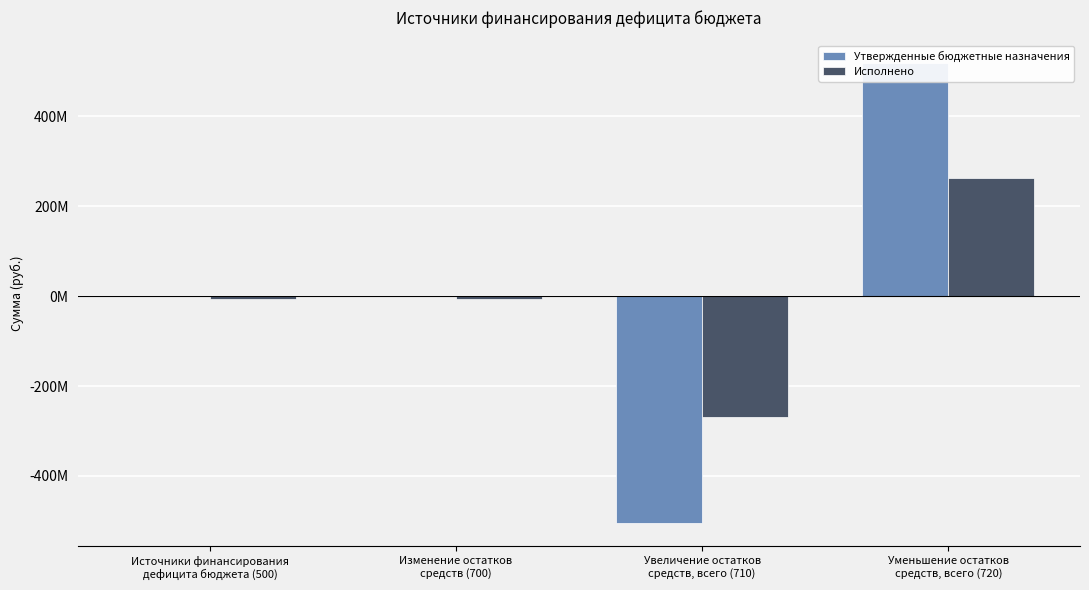

What is the value of the Исполнено bar at the 4th from the left?

262140236.3